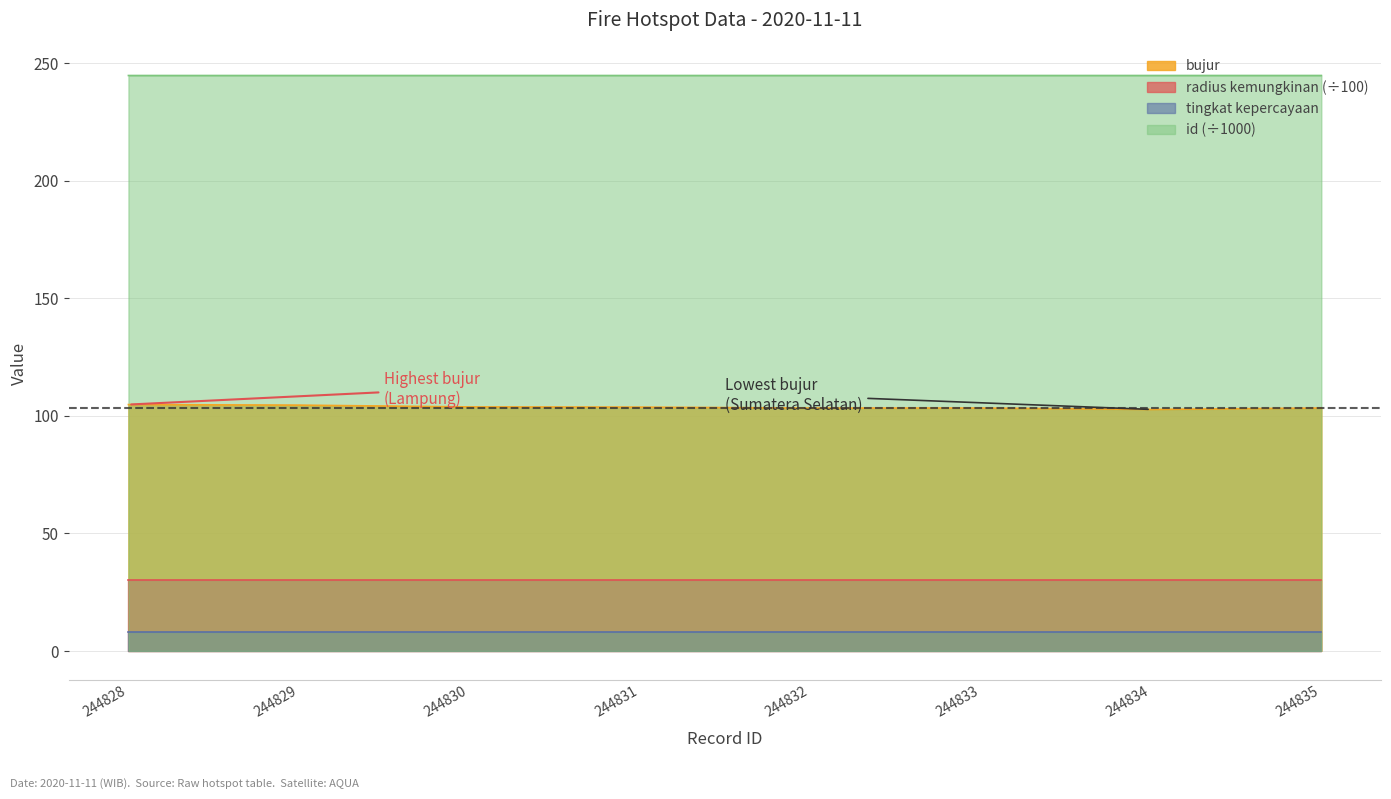

Is it true that id (÷1000) equals 385.3 at 244834?

False